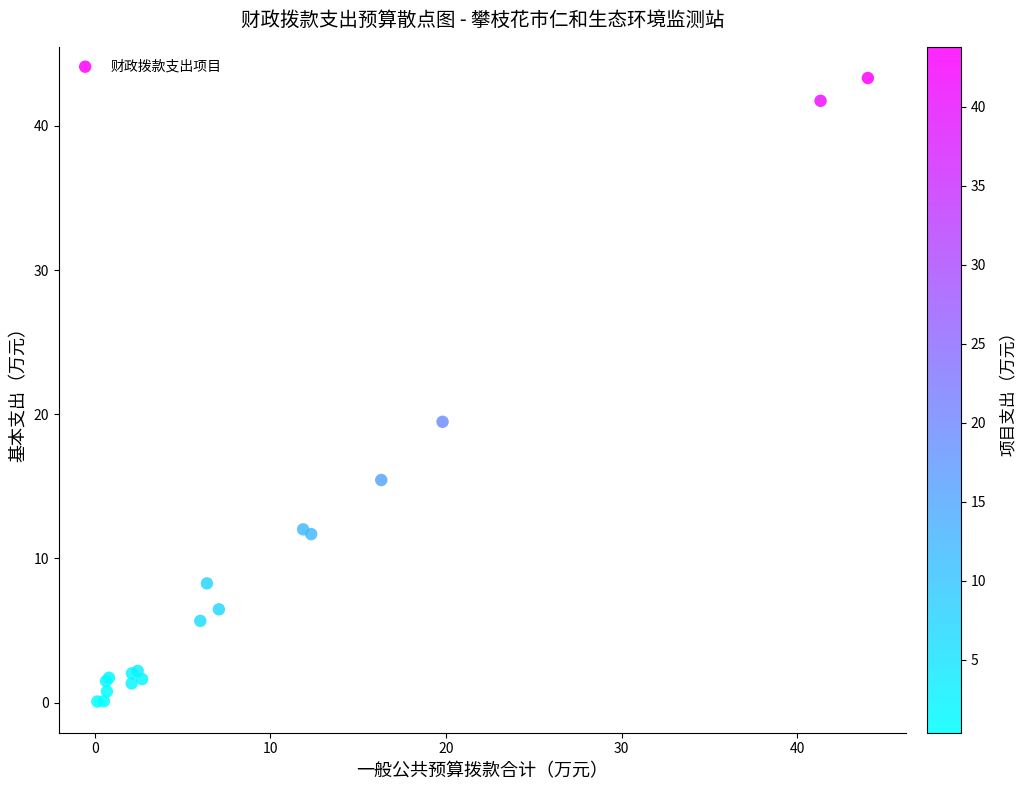

What Y value in the scatter plot is closest to 21?

19.5